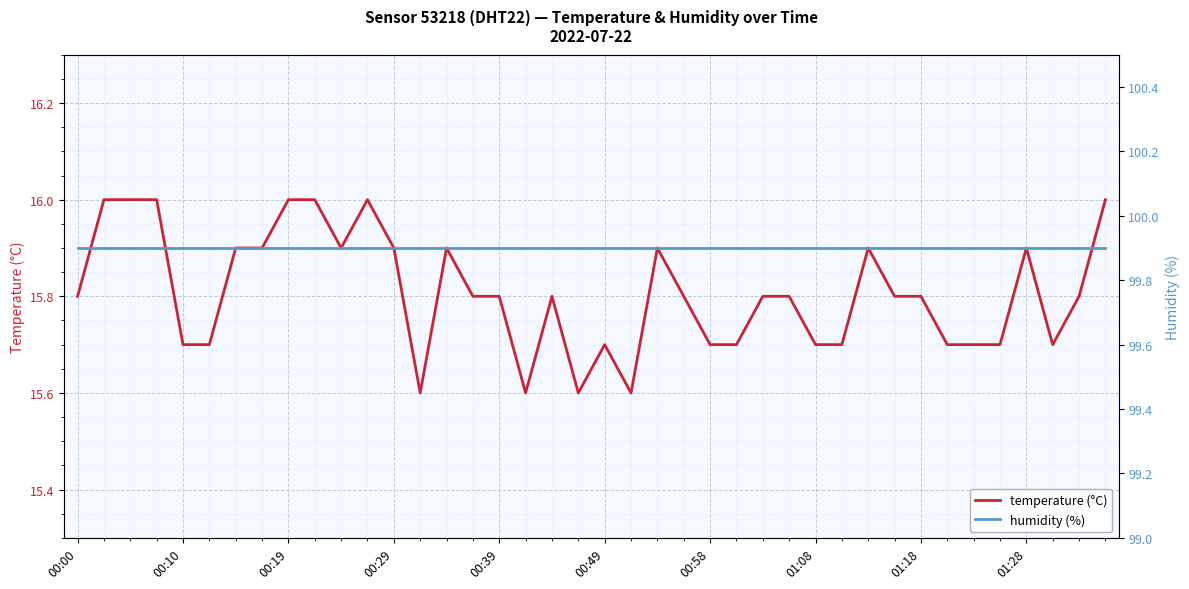

Is it true that temperature (°C) equals 23.7 at 00:49?

False